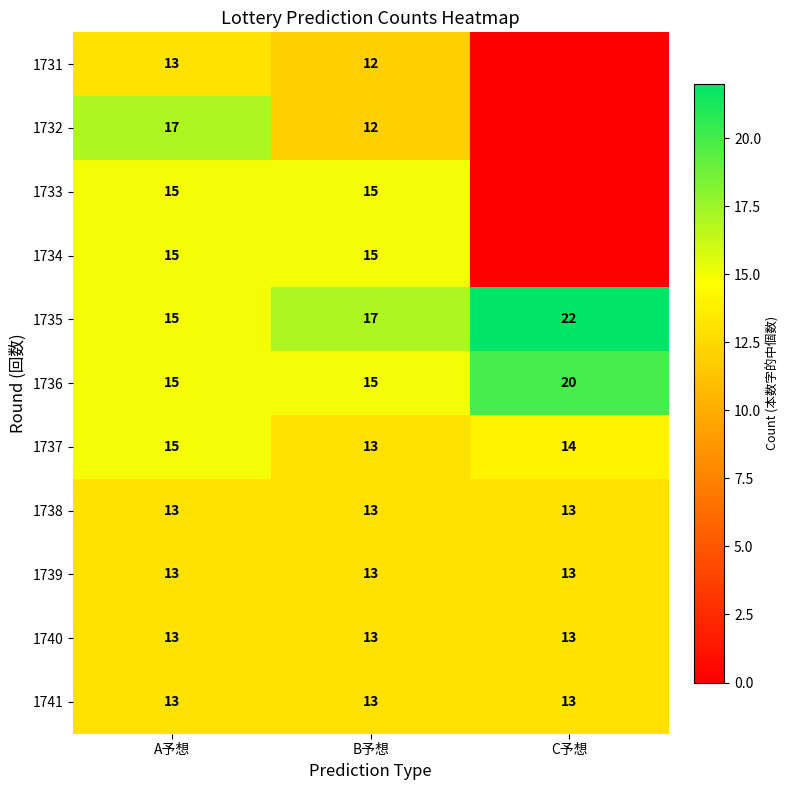

Where does the 1737 series first go above 14?

A予想